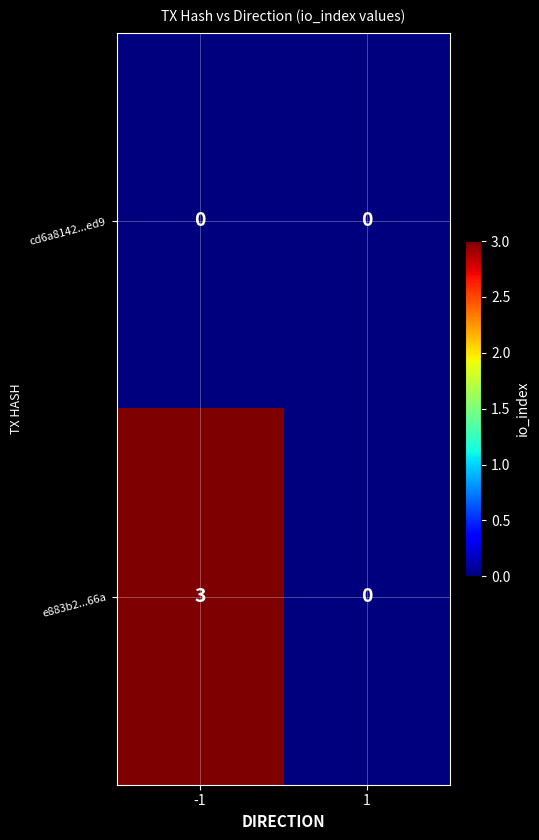

Is the value of e883b2...66a at -1 greater than the value of cd6a8142...ed9 at 1?

Yes